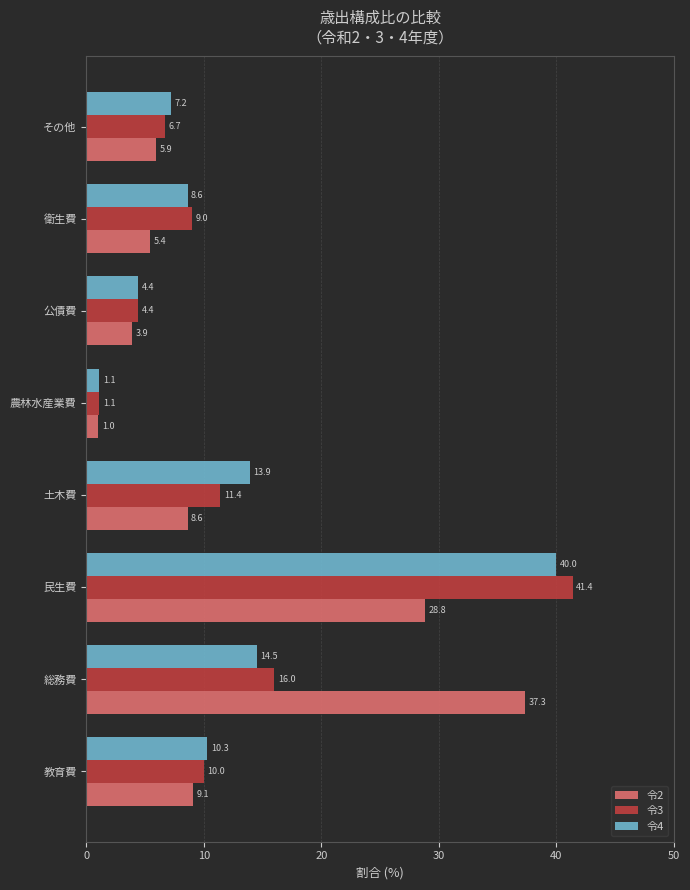

List the labels in order of 令3 value, smallest first.

農林水産業費, 公債費, その他, 衛生費, 教育費, 土木費, 総務費, 民生費